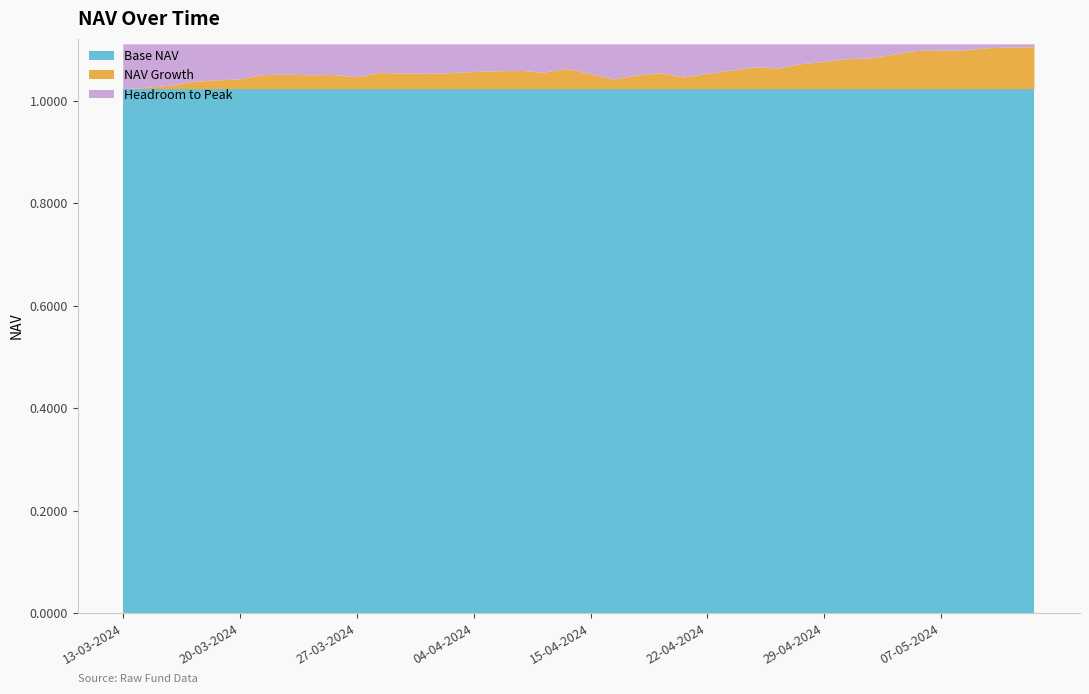

Reading right to left, what are all the values shown in this chart?

13-03-2024=1.0	14-03-2024=1.0	15-03-2024=1.0	18-03-2024=1.0	19-03-2024=1.0	20-03-2024=1.0	21-03-2024=1.0	22-03-2024=1.1	25-03-2024=1.0	26-03-2024=1.1	27-03-2024=1.0	29-03-2024=1.1	01-04-2024=1.1	02-04-2024=1.1	03-04-2024=1.1	04-04-2024=1.1	05-04-2024=1.1	08-04-2024=1.1	09-04-2024=1.1	12-04-2024=1.1	15-04-2024=1.1	16-04-2024=1.0	17-04-2024=1.0	18-04-2024=1.1	19-04-2024=1.0	22-04-2024=1.1	23-04-2024=1.1	24-04-2024=1.1	25-04-2024=1.1	26-04-2024=1.1	29-04-2024=1.1	30-04-2024=1.1	02-05-2024=1.1	03-05-2024=1.1	06-05-2024=1.1	07-05-2024=1.1	08-05-2024=1.1	09-05-2024=1.1	10-05-2024=1.1	13-05-2024=1.1